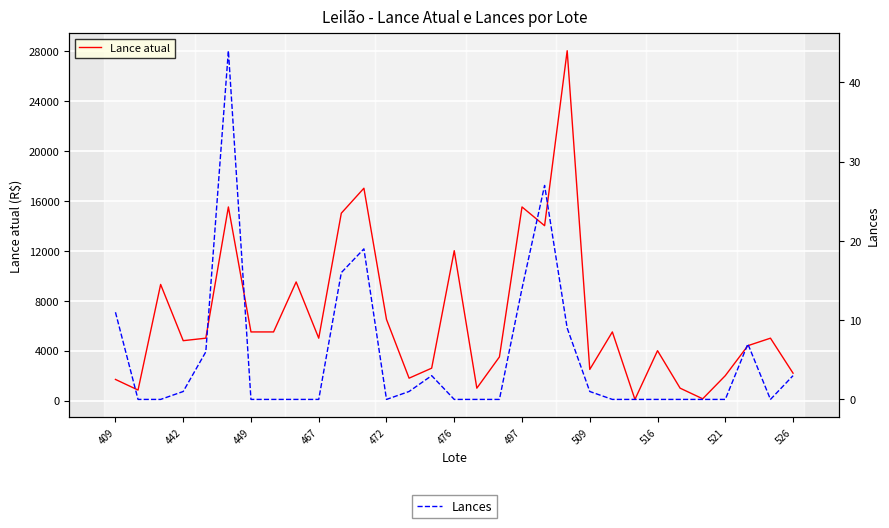

True or false: Lance atual has a value of 4078 at 449.

False